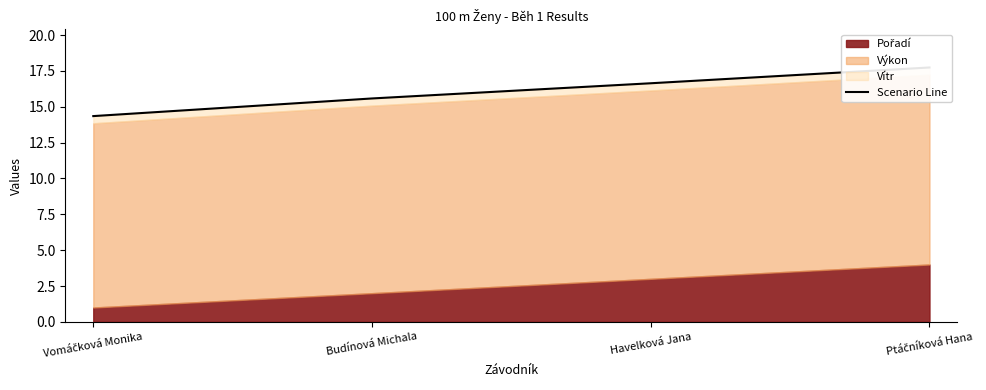

Approximately how many times larger is the value at Vomáčková Monika compared to Ptáčníková Hana?

0.8